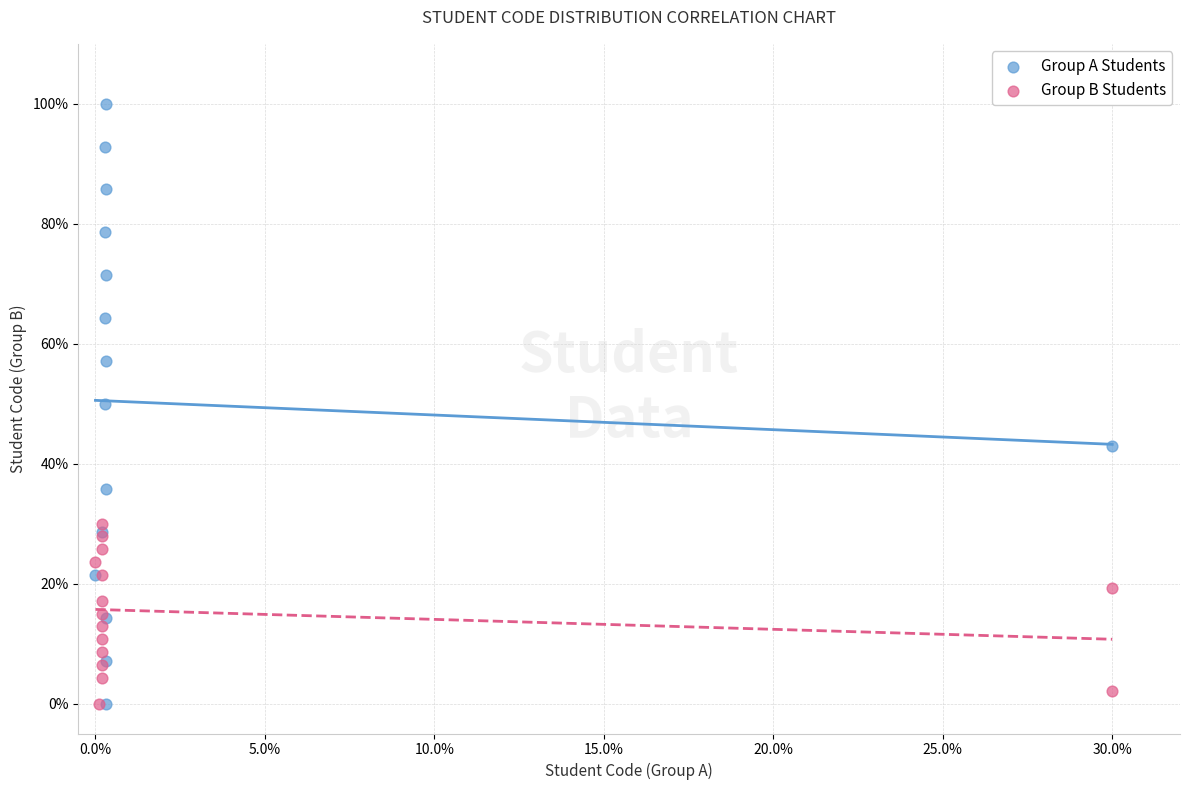

What are all the series names shown in the legend?

Group A Students, Group B Students